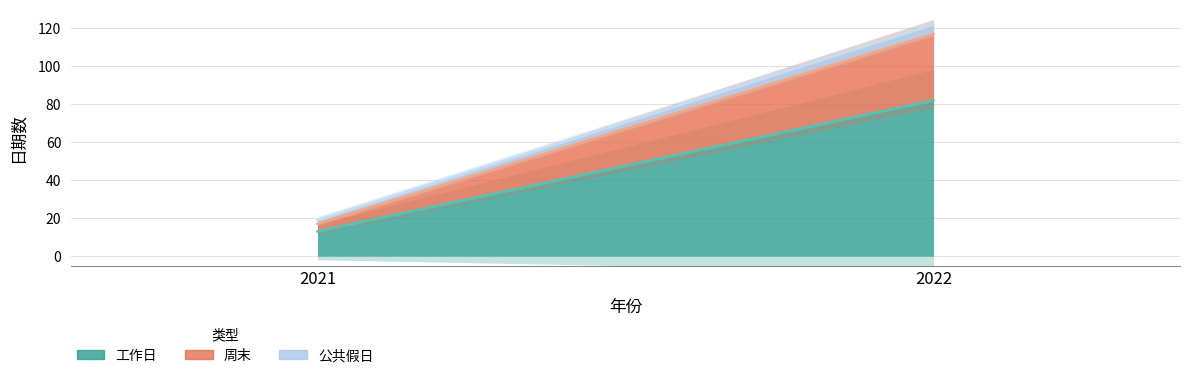

How many 公共假日 values are between 2 and 5?

2